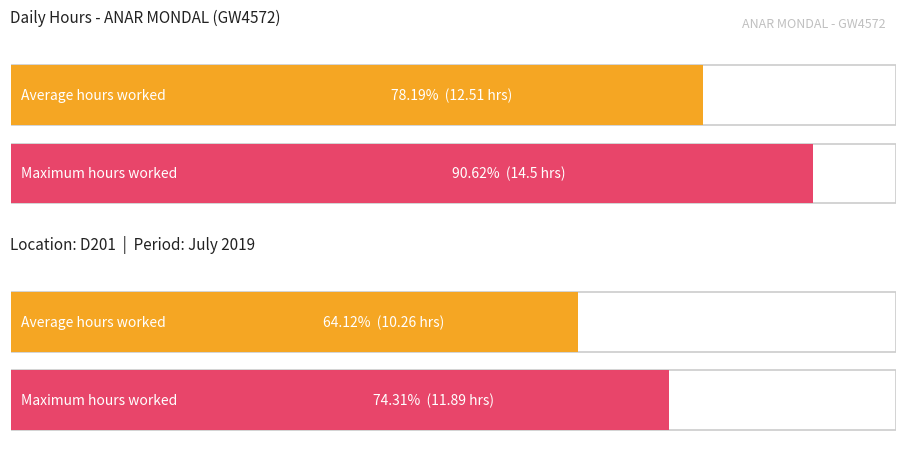

Where does the data first go above 14?

1